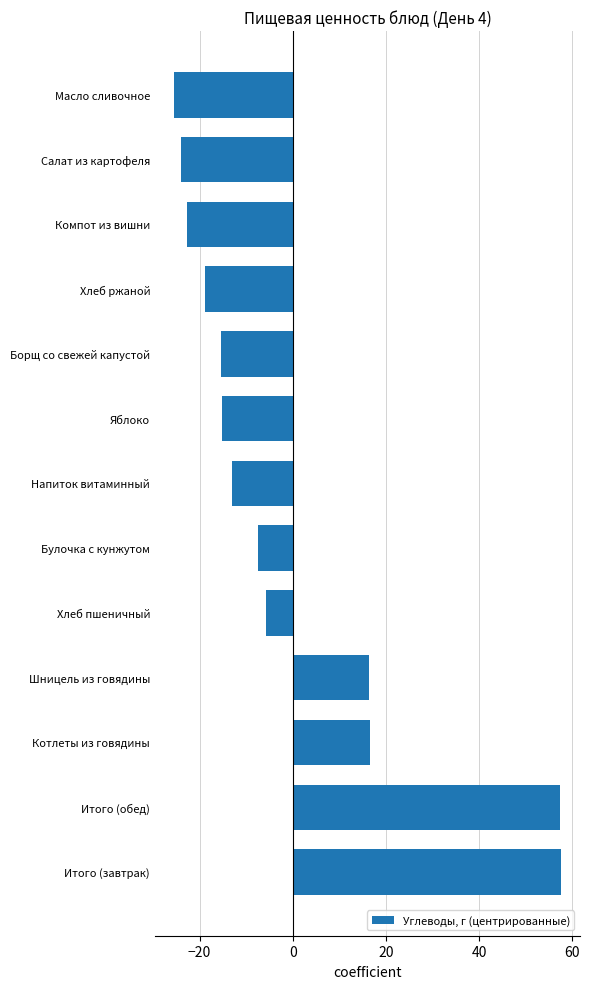

How many data points does each series have?

13